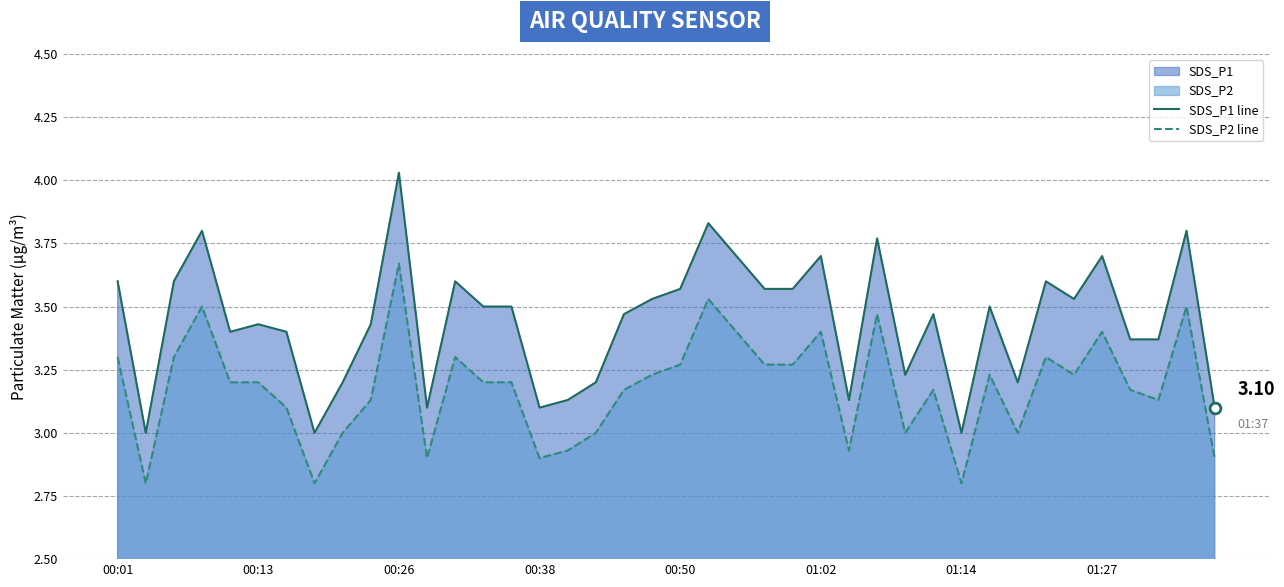

Rank the series by their average value, from lowest to highest.

SDS_P2 line, SDS_P1 line